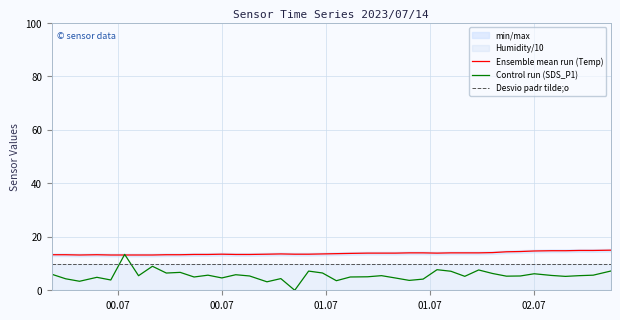

True or false: Desvio padr tilde;o and Ensemble mean run (Temp) intersect in this chart.

False